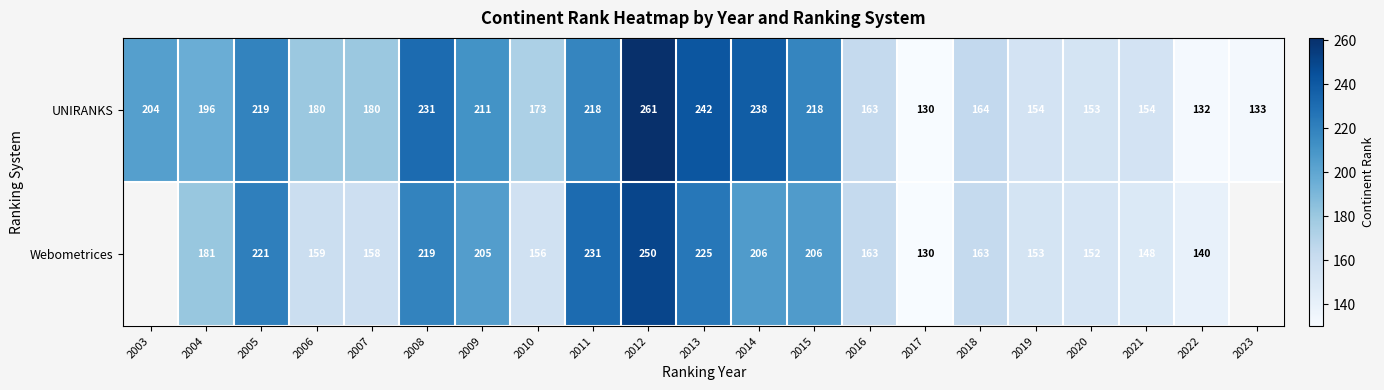

Is the value of Webometrices at 2021 greater than the value of UNIRANKS at 2003?

No